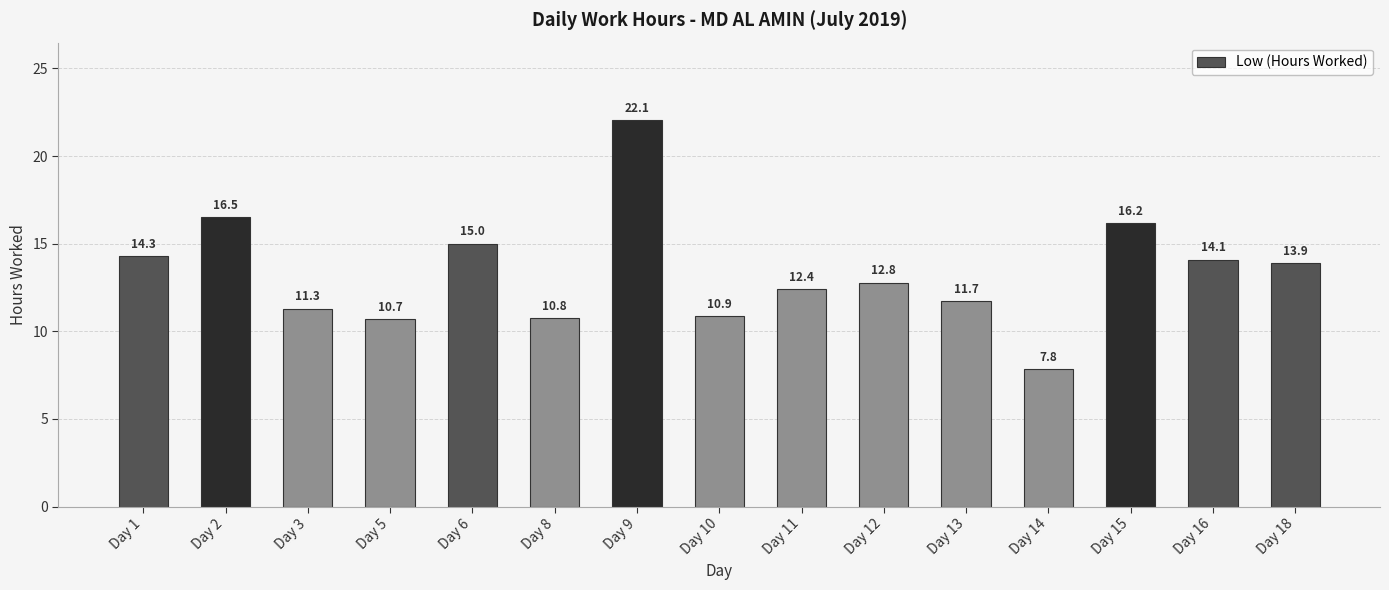

List the labels in order of value, largest first.

Day 9, Day 2, Day 15, Day 6, Day 1, Day 16, Day 18, Day 12, Day 11, Day 13, Day 3, Day 10, Day 8, Day 5, Day 14